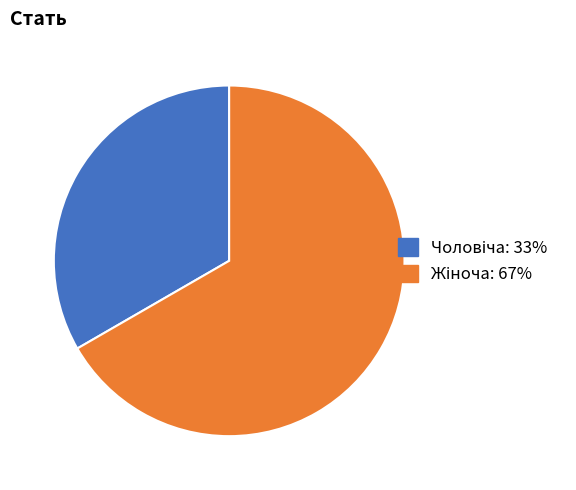

Is there any slice that represents more than half of the pie?

Yes